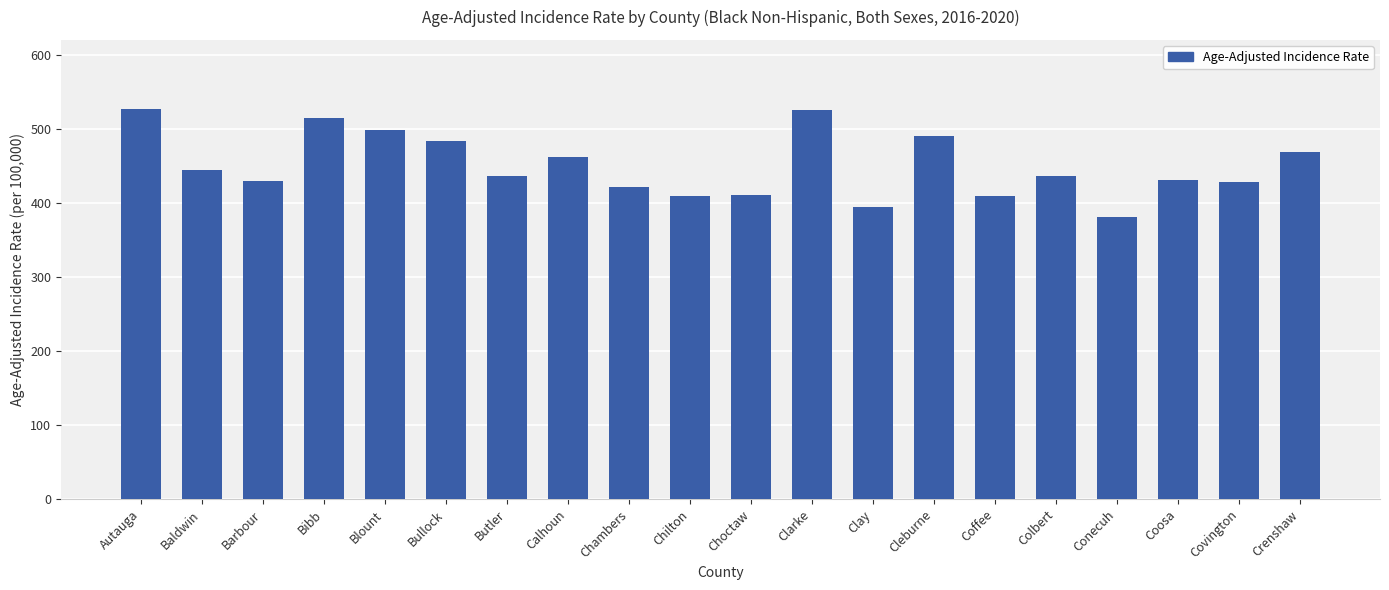

At which category does the chart reach its minimum across all series?

Conecuh